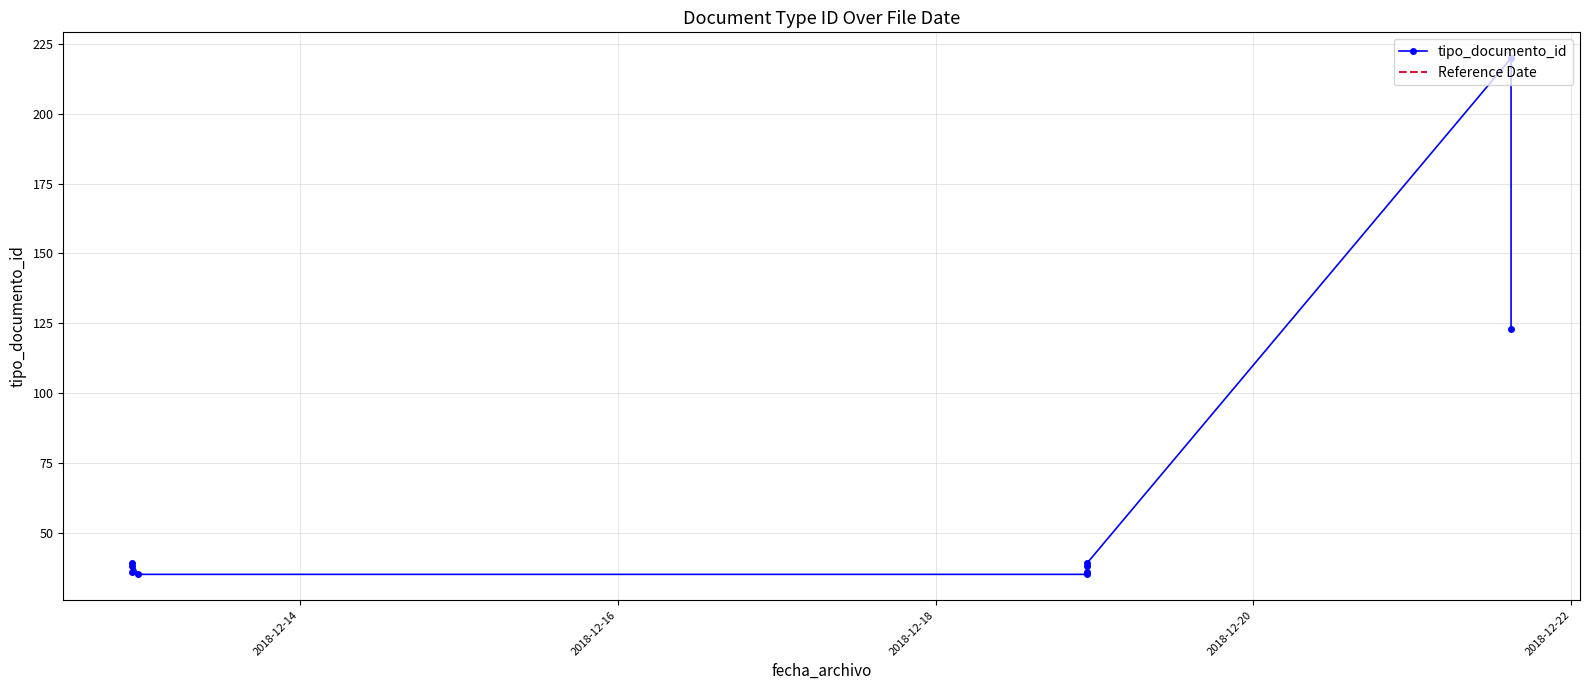

What is the average value?

64